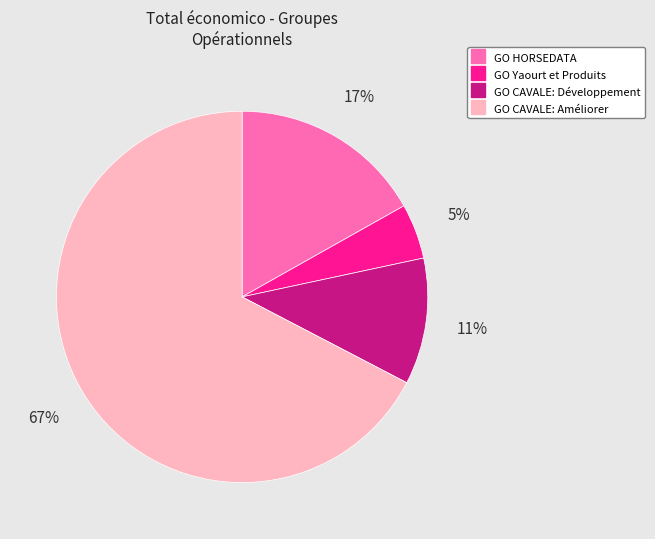

Approximately how many times larger is the value at GO CAVALE: Développement compared to GO CAVALE: Améliorer?

0.2